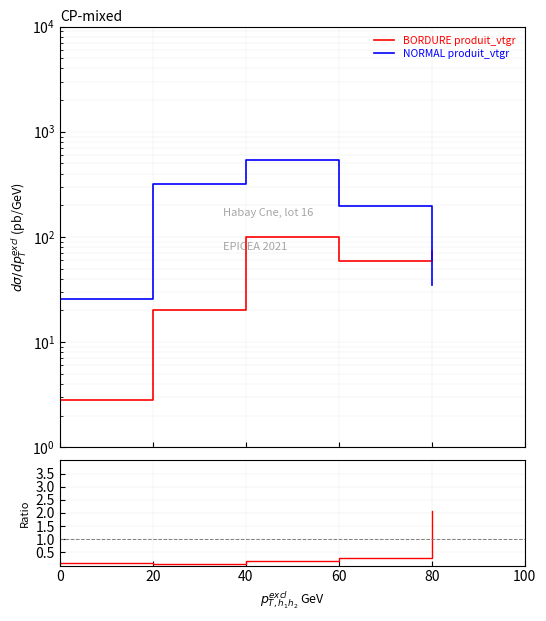

The value of NORMAL produit_vtgr at 0 is 15.9. True or false?

False